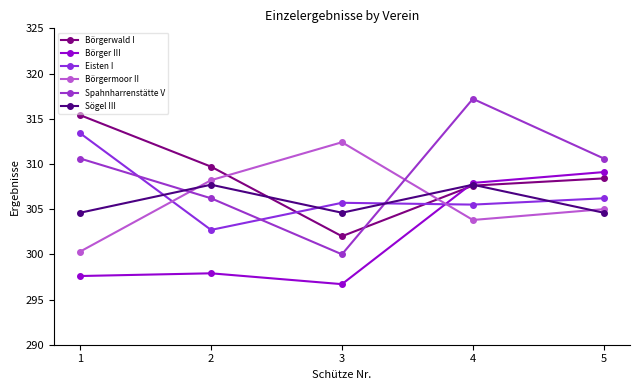

At how many categories does at least one series exceed 299?

5